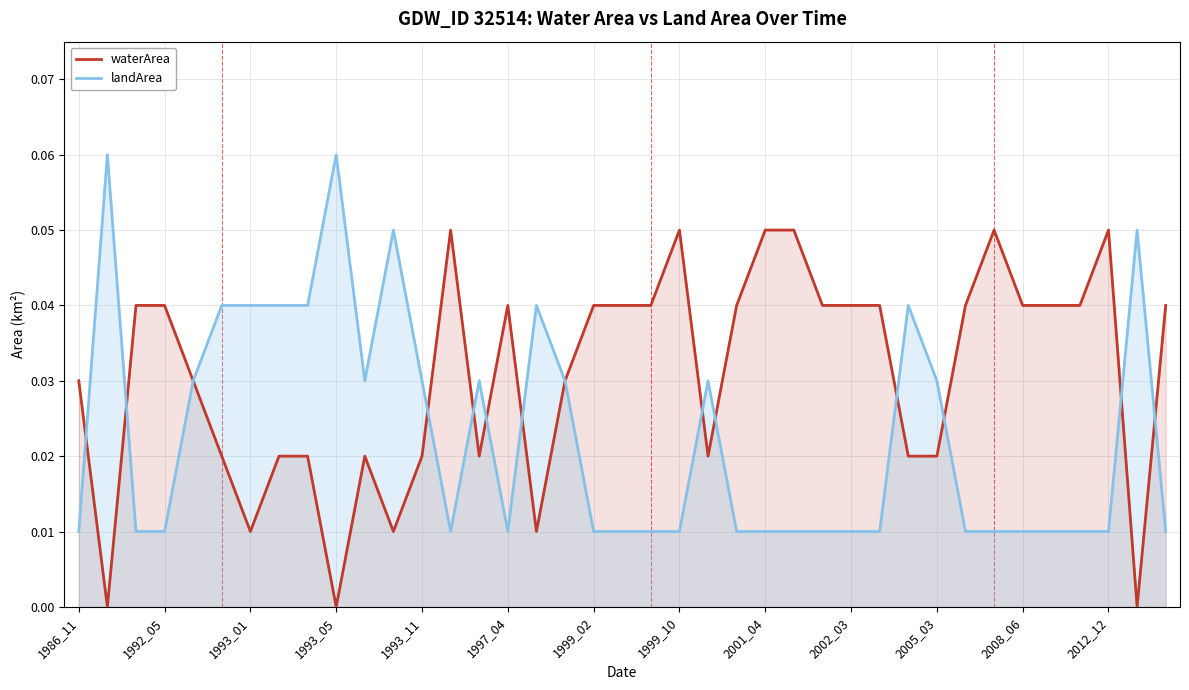

What are all the series names shown in the legend?

waterArea, landArea